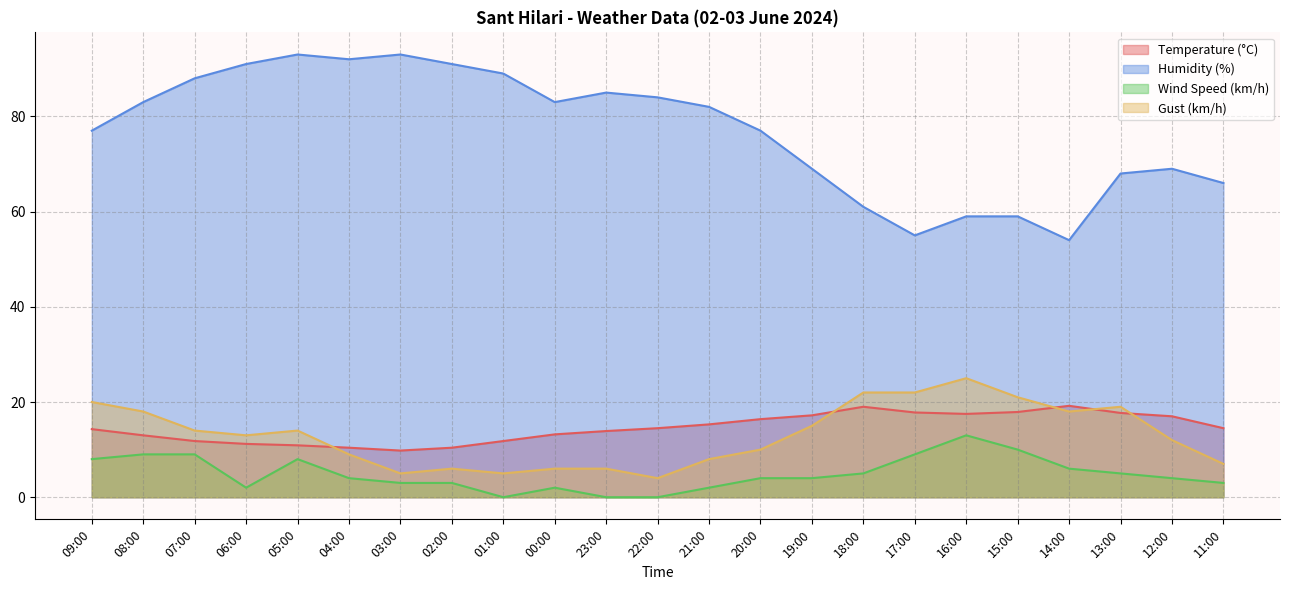

In Gust (km/h), how many points are higher than both neighbors (excluding endpoints)?

4